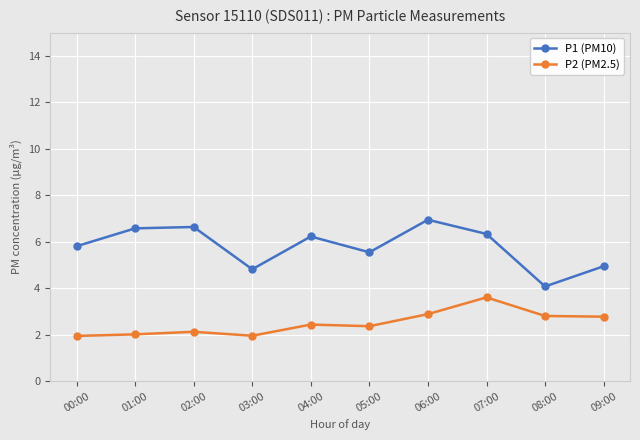

How many data points in P1 (PM10) are less than 6?

5